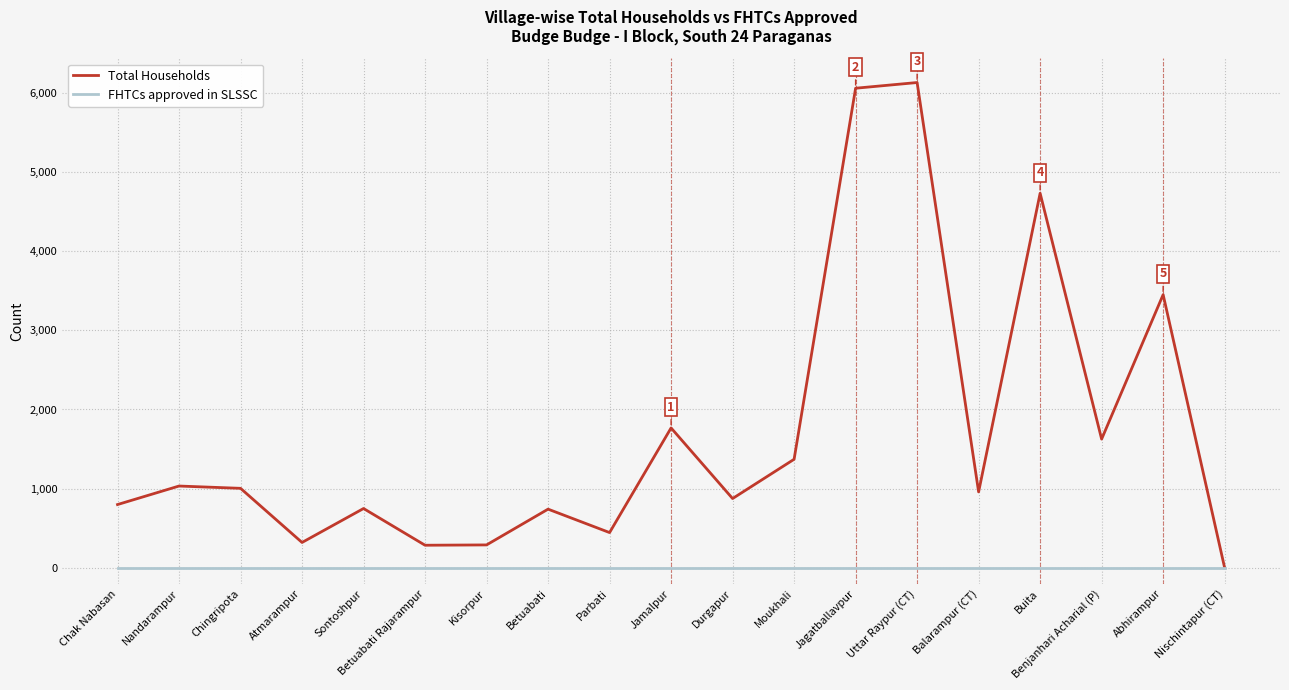

What is the difference between the maximum and minimum values in the Total Households series?

6131